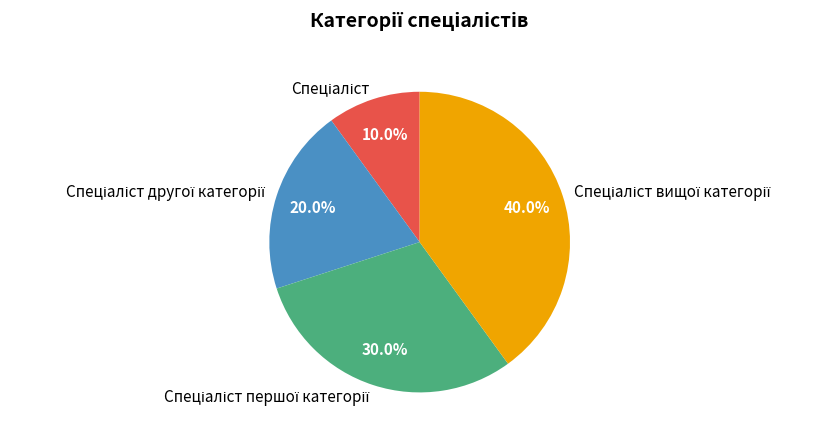

Is there a majority slice in this chart?

No